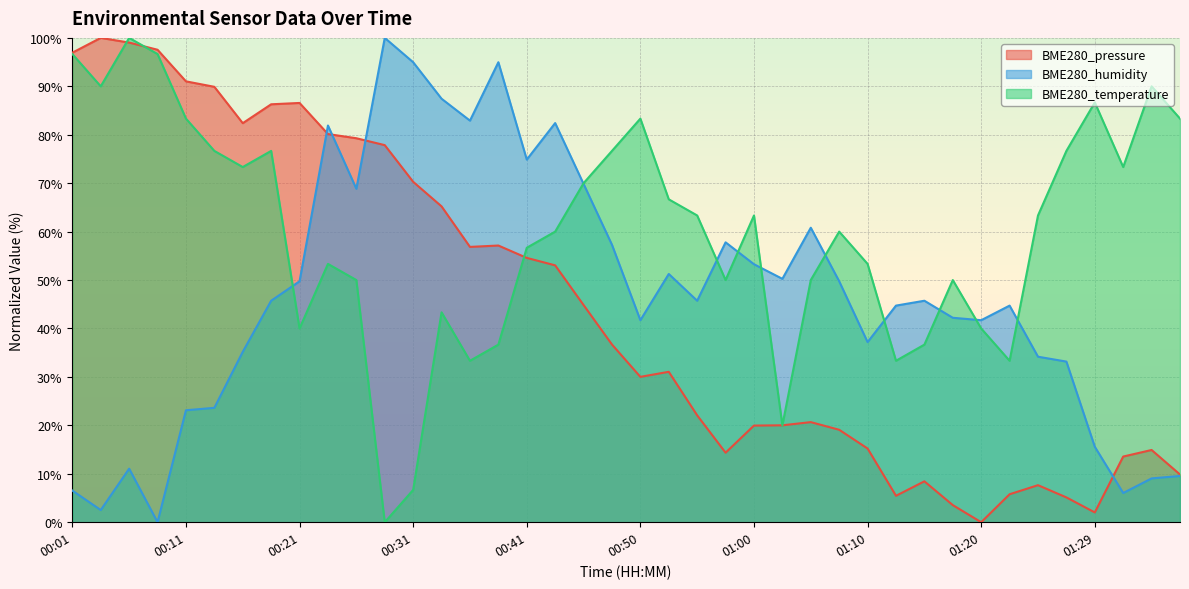

What is the value of the BME280_temperature point at the 25th from the left?

63.3